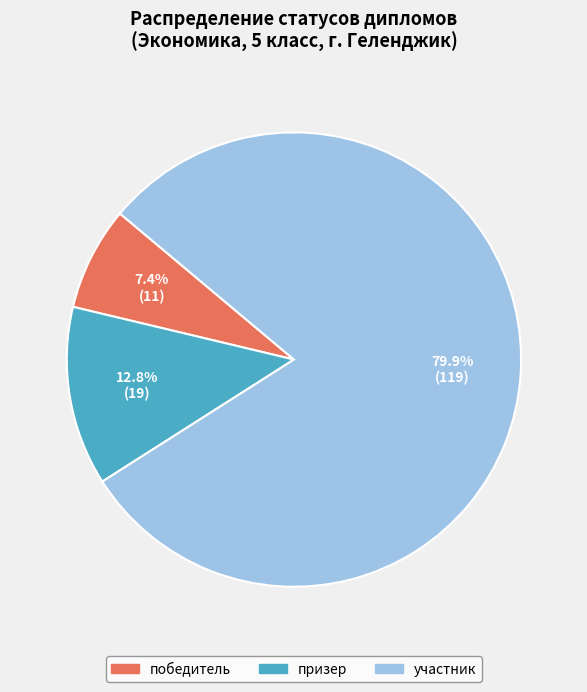

True or false: участник accounts for 66% of the total.

False